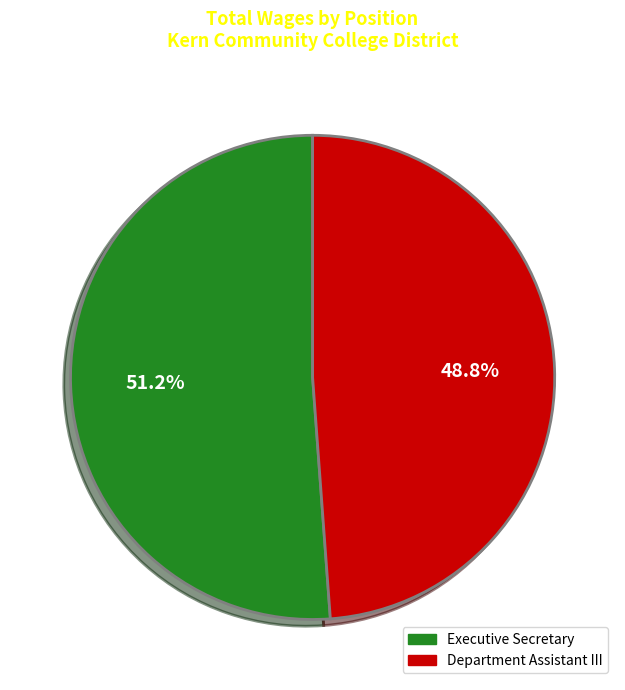

Does Executive Secretary represent more than half of the total?

Yes